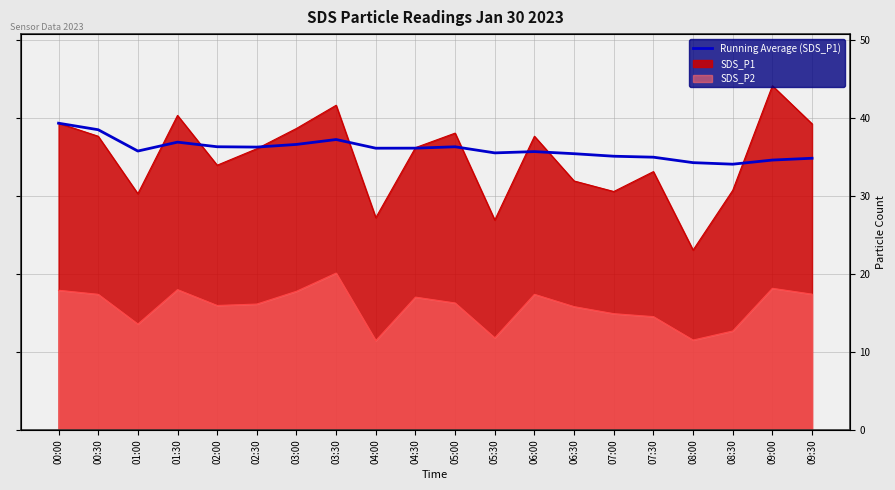

Reading left to right, extract all data points from this chart.

39.3	38.5	35.7	36.9	36.3	36.2	36.6	37.2	36.1	36.1	36.3	35.5	35.7	35.4	35.1	34.9	34.2	34.1	34.6	34.8